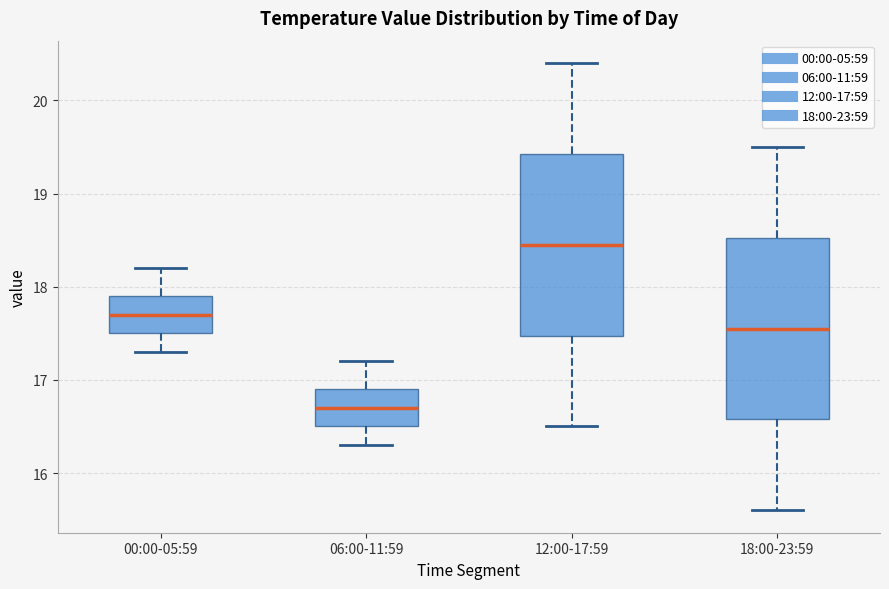

Which box has the lowest median line?

06:00-11:59